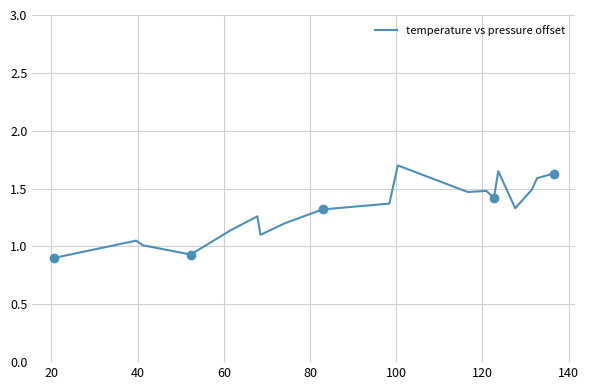

What is the average value?

1.3